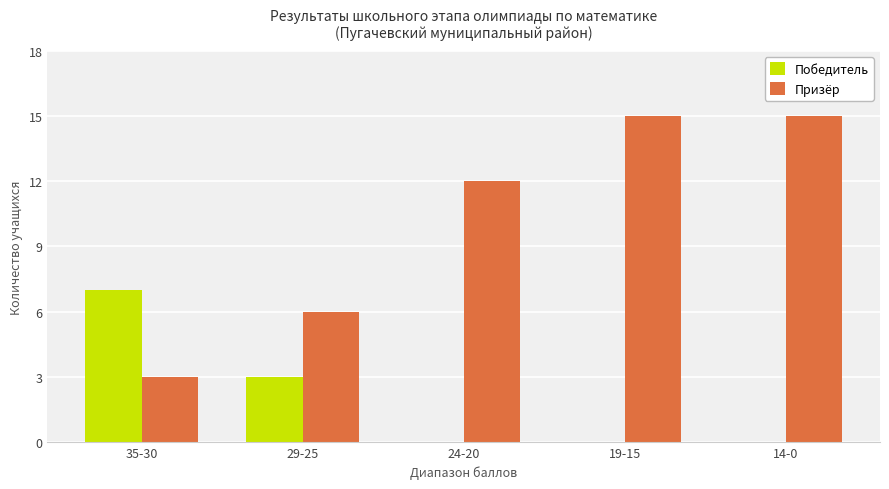

Which series changed the most between 35-30 and 24-20?

Призёр